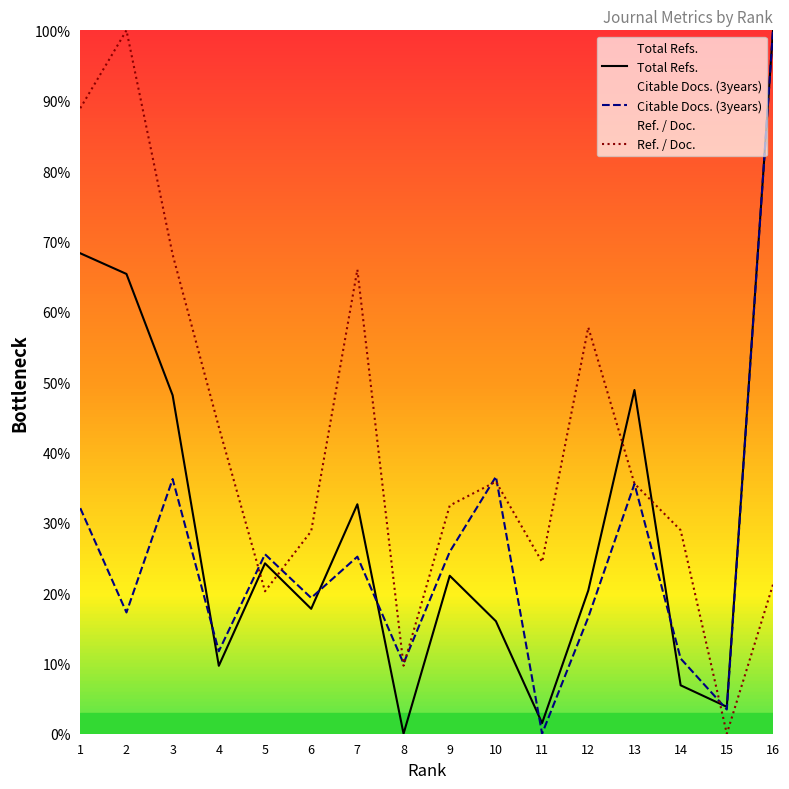

What is the difference between the highest and lowest values at 8?

10.0